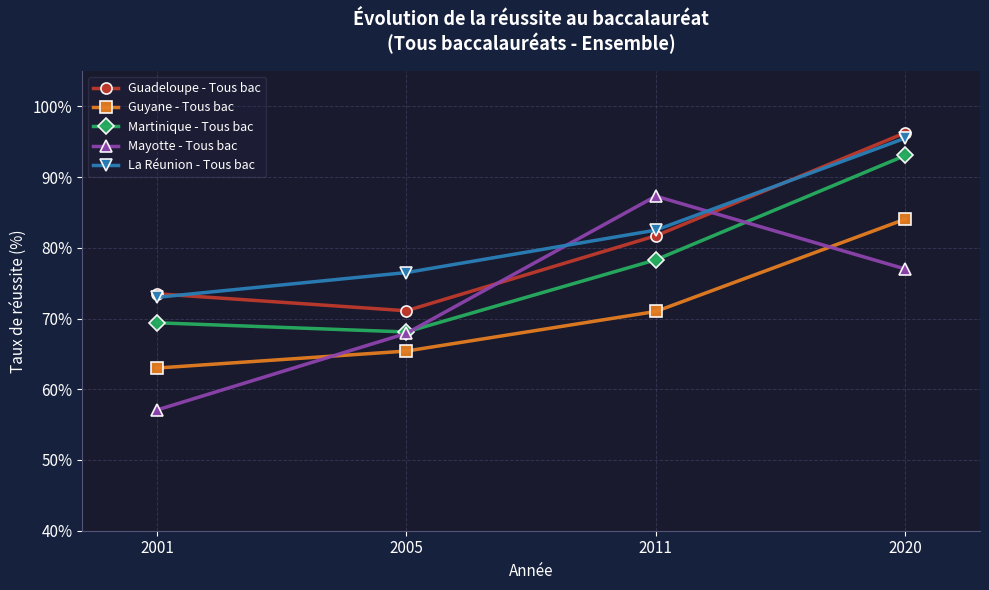

Which label corresponds to the smallest value in the chart?

2001